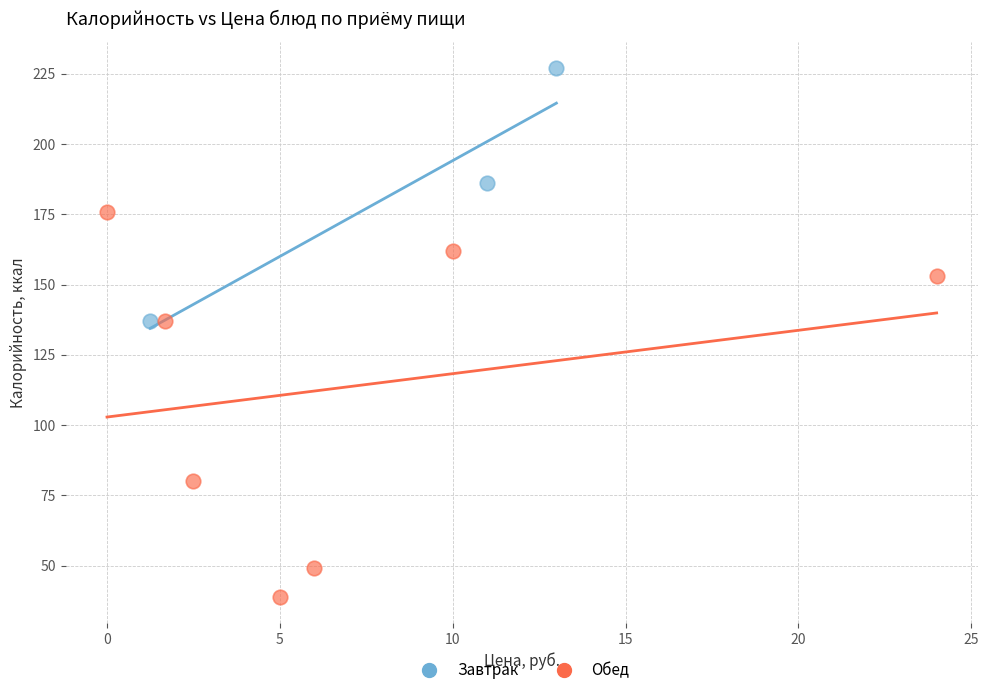

Which series reaches the minimum Y coordinate?

Обед